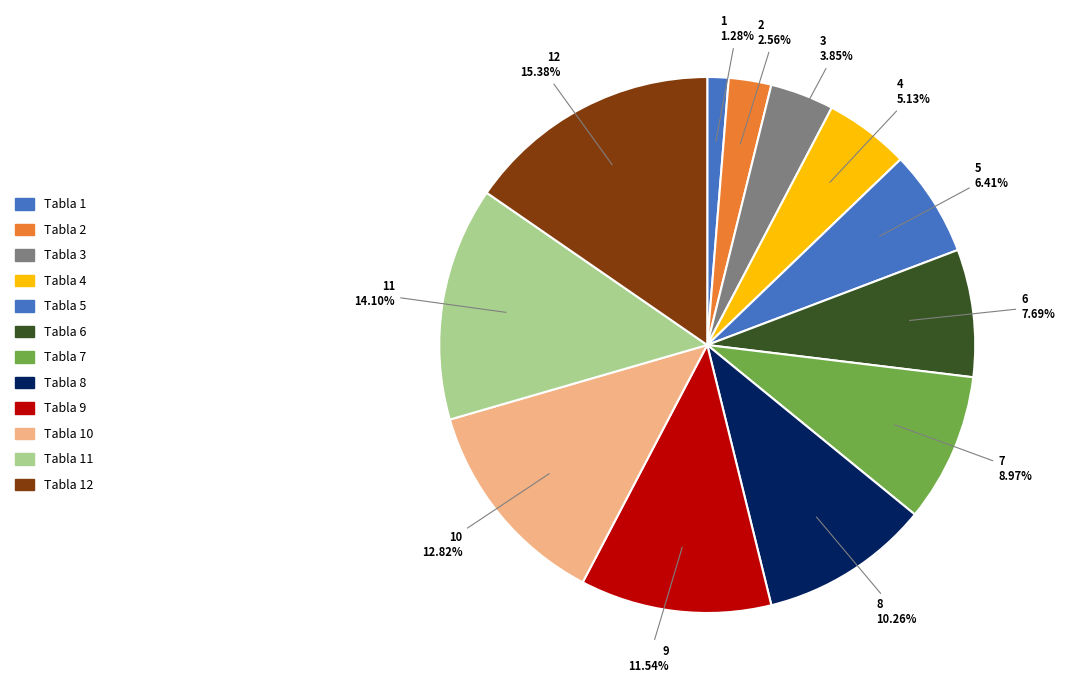

What percentage is the Tabla 3 slice, to the nearest percent?

4%